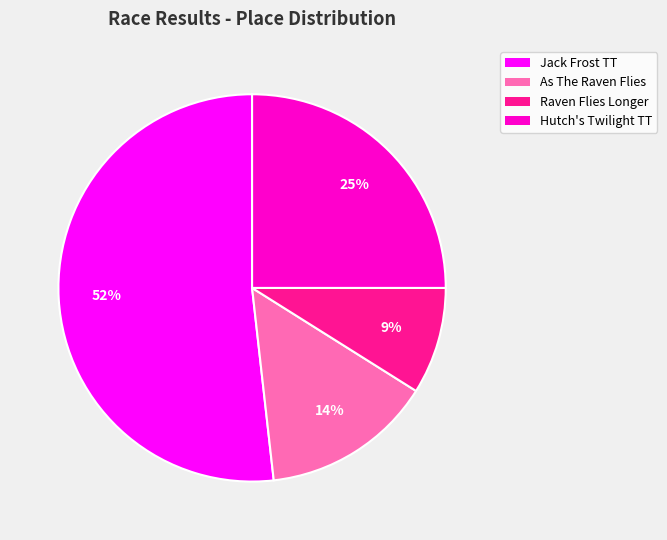

To the nearest percent, what is the difference between the largest and smallest slice percentages?

43%